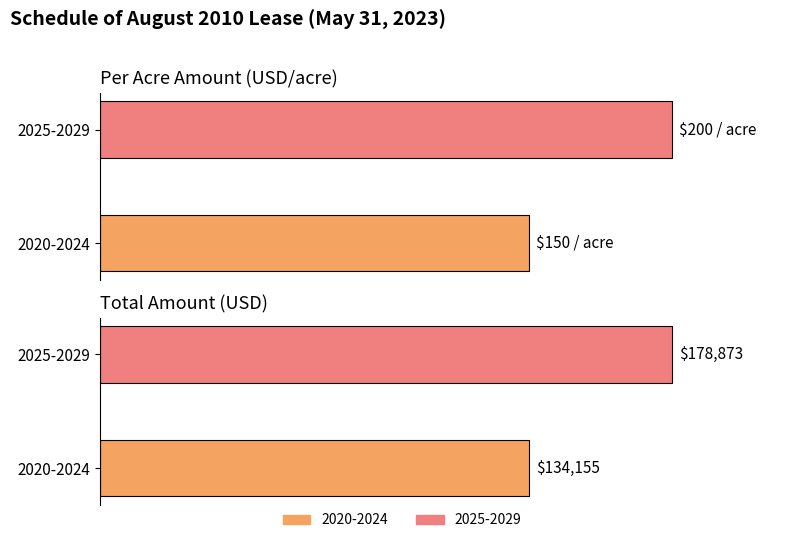

Reading right to left, what are all the values shown in this chart?

Per Acre Amount: 2025-2029=200	2020-2024=150
Total Amount: 2025-2029=178873	2020-2024=134155